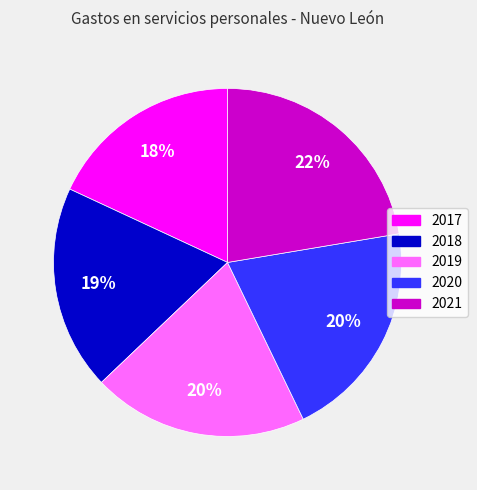

Which has a higher value, 2017 or 2021?

2021